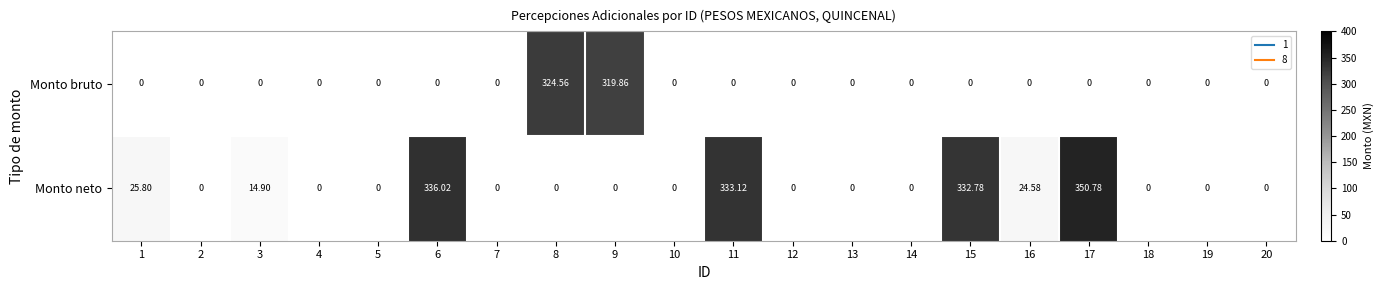

Which series changed the most between 11 and 19?

Monto neto